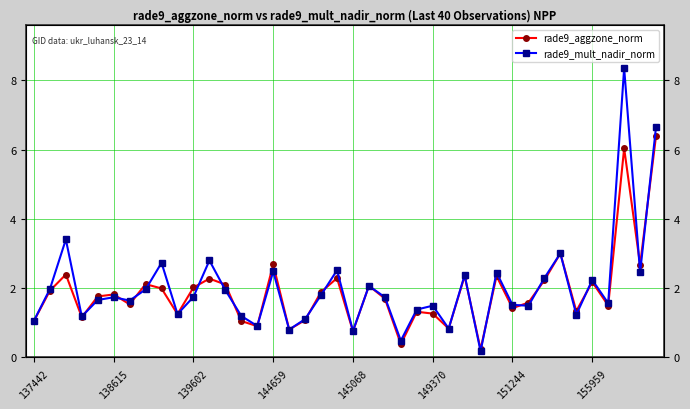

Reading left to right, extract all data points from this chart.

rade9_aggzone_norm: 1.1	1.9	2.4	1.2	1.8	1.8	1.5	2.1	2.0	1.2	2.0	2.3	2.1	1.0	0.9	2.7	0.8	1.1	1.9	2.3	0.8	2.1	1.7	0.4	1.3	1.3	0.8	2.3	0.2	2.3	1.4	1.6	2.2	3.0	1.3	2.2	1.5	6.0	2.7	6.4
rade9_mult_nadir_norm: 1.1	2.0	3.4	1.2	1.7	1.7	1.6	2.0	2.7	1.2	1.7	2.8	1.9	1.2	0.9	2.5	0.8	1.1	1.8	2.5	0.8	2.1	1.7	0.5	1.4	1.5	0.8	2.4	0.2	2.4	1.5	1.5	2.3	3.0	1.2	2.2	1.6	8.4	2.4	6.7